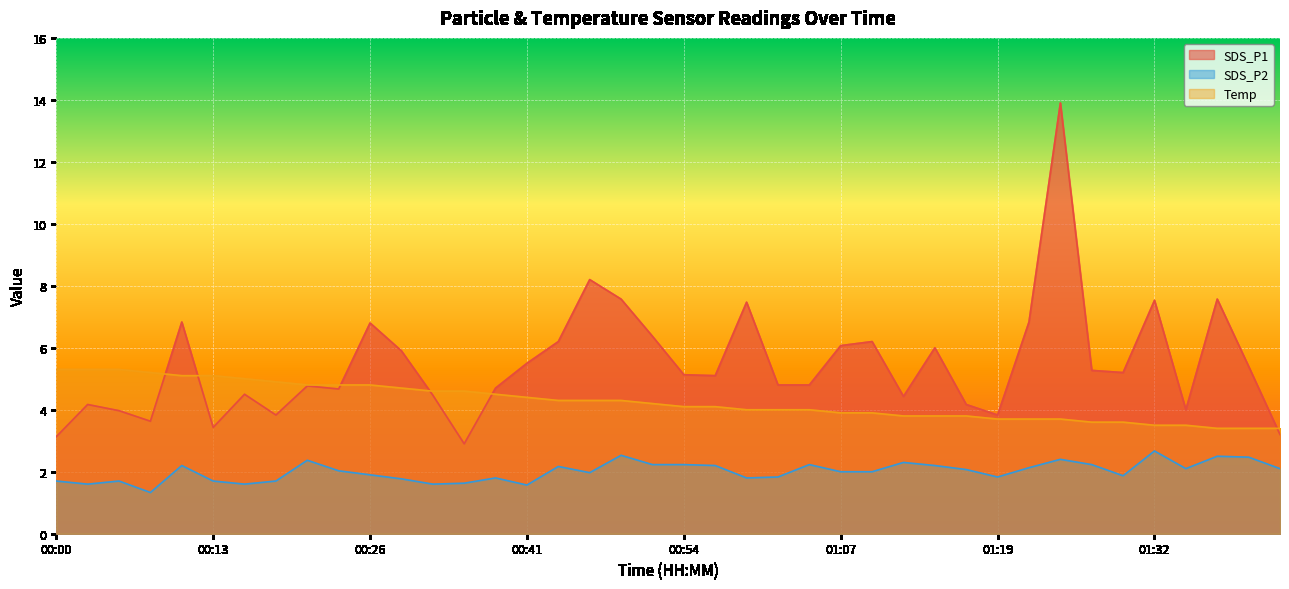

The value of Temp at 00:28 is 7.7. True or false?

False